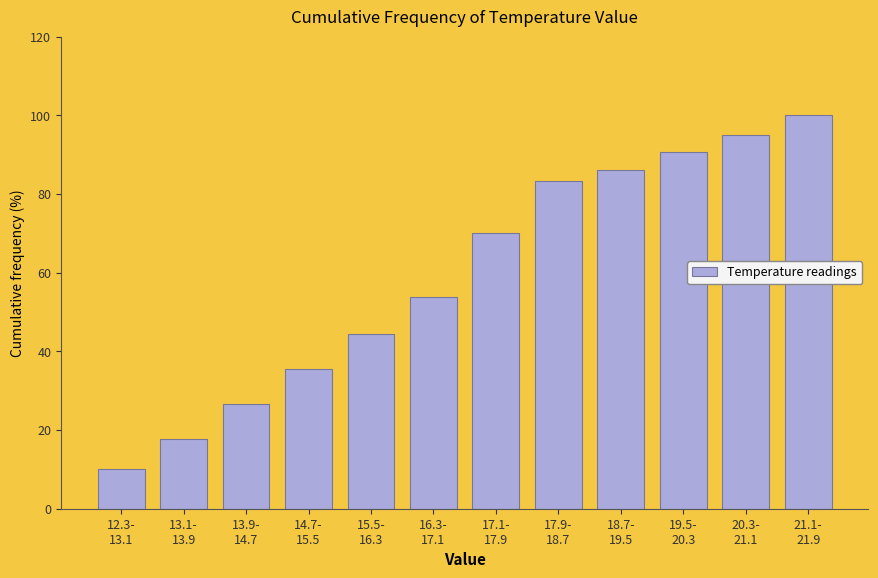

Reading left to right, list all the values displayed in this chart.

10.0	17.8	26.7	35.6	44.4	53.9	70.0	83.3	86.1	90.6	95.0	100.0